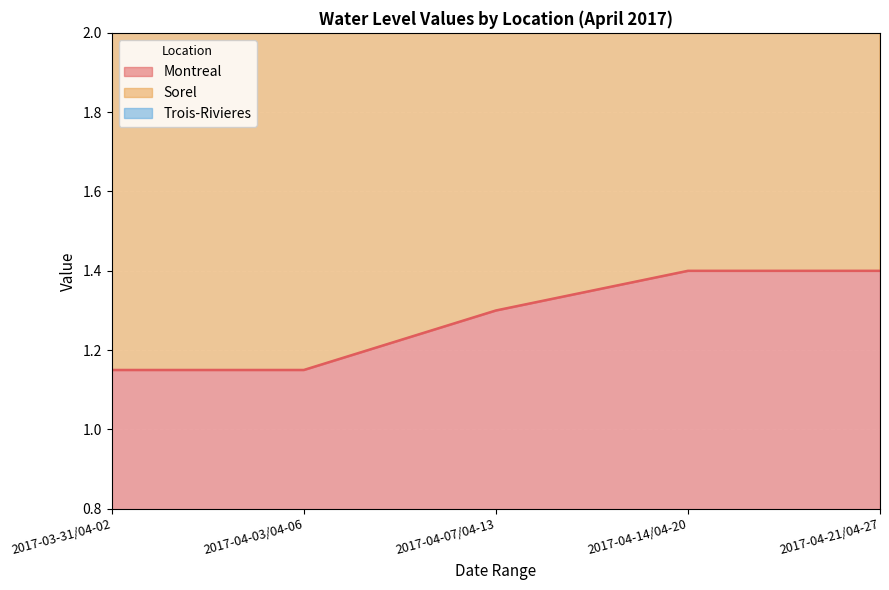

Reading left to right, what are all the values shown in this chart?

Montreal: 2017-03-31/04-02=1.1	2017-04-03/04-06=1.1	2017-04-07/04-13=1.3	2017-04-14/04-20=1.4	2017-04-21/04-27=1.4
Sorel: 2017-03-31/04-02=2.4	2017-04-03/04-06=2.3	2017-04-07/04-13=2.7	2017-04-14/04-20=2.9	2017-04-21/04-27=3.0
Trois-Rivieres: 2017-03-31/04-02=3.8	2017-04-03/04-06=3.6	2017-04-07/04-13=4.2	2017-04-14/04-20=4.6	2017-04-21/04-27=4.7